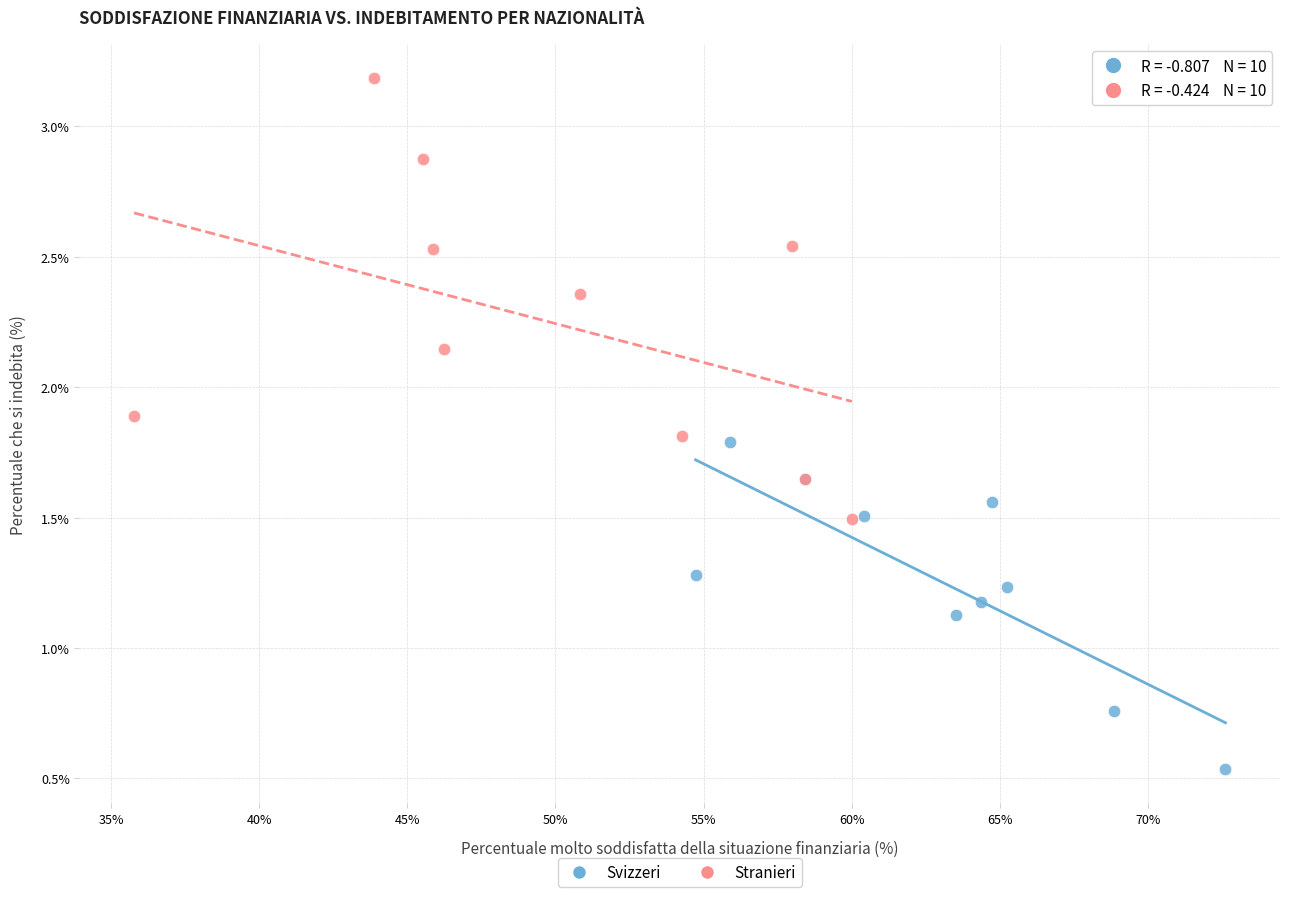

Which series has the widest spread of Y values?

Stranieri